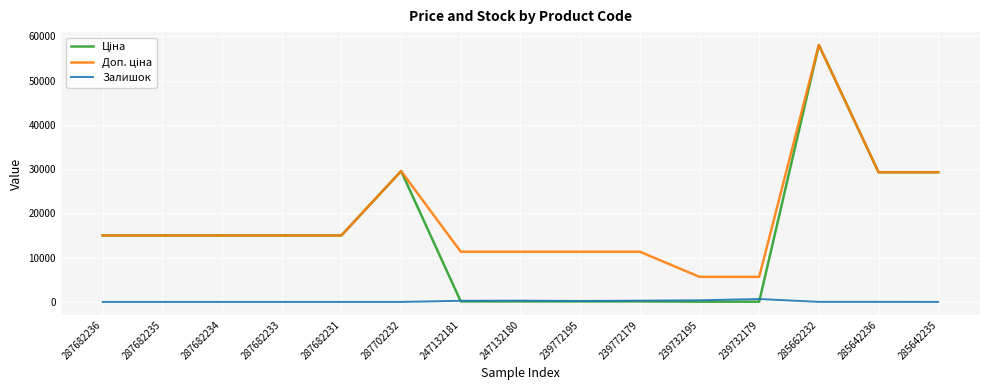

At how many categories does at least one series exceed 8887?

13